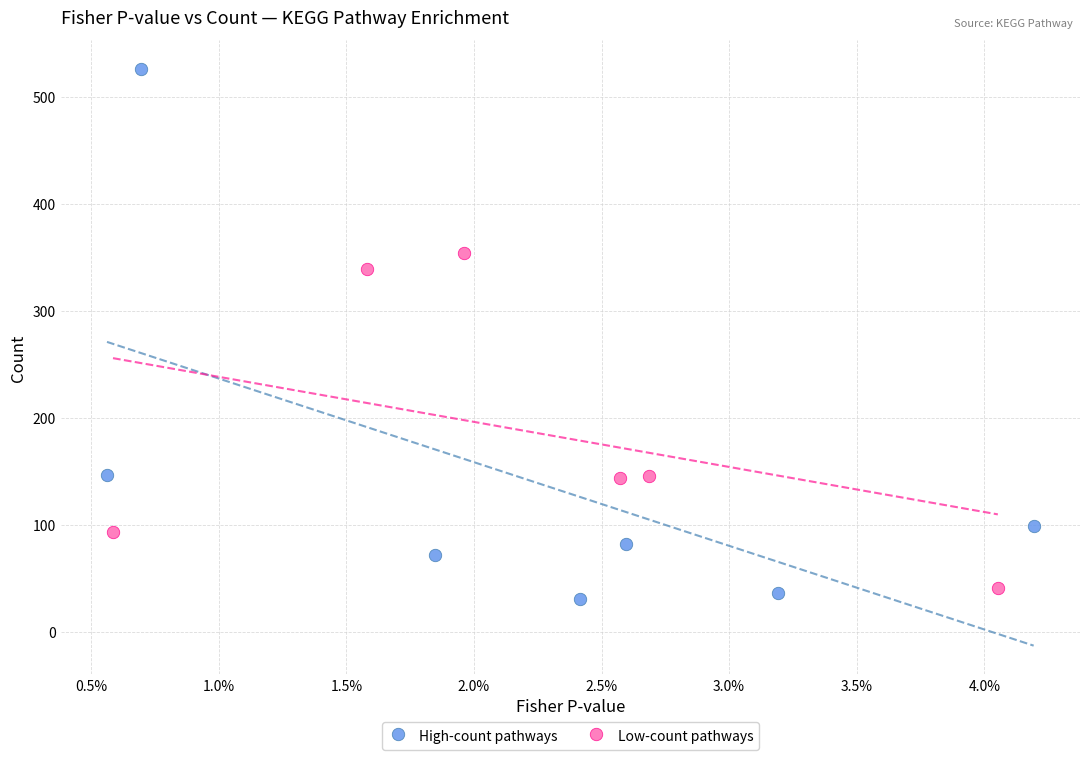

Which series reaches the minimum Y coordinate?

High-count pathways